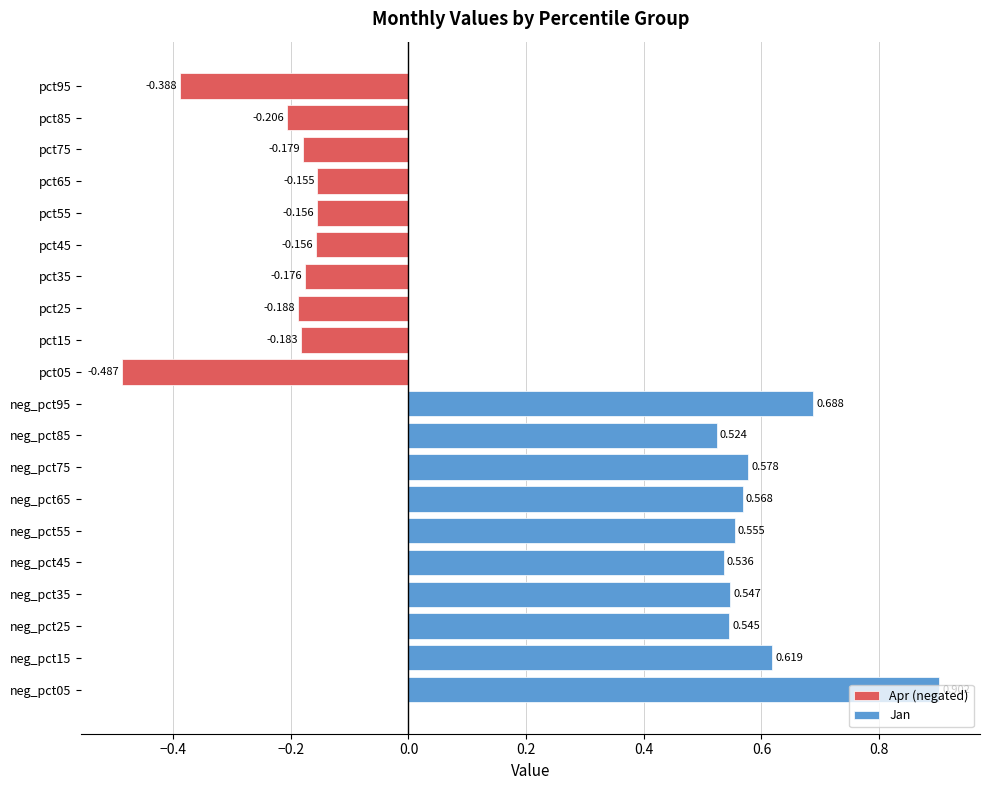

How many series are shown in this chart?

2